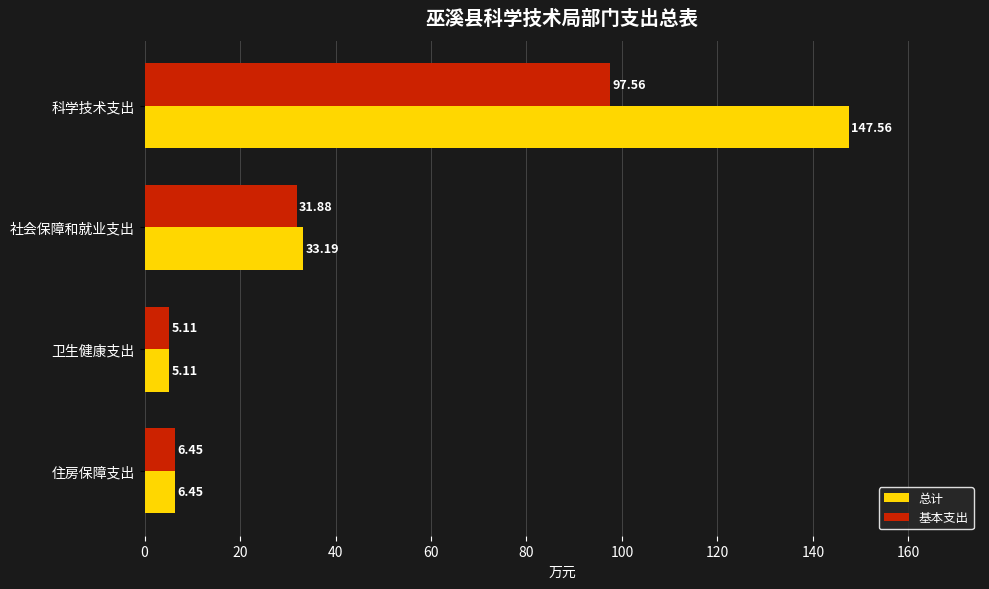

Which series has the largest range (max minus min)?

总计